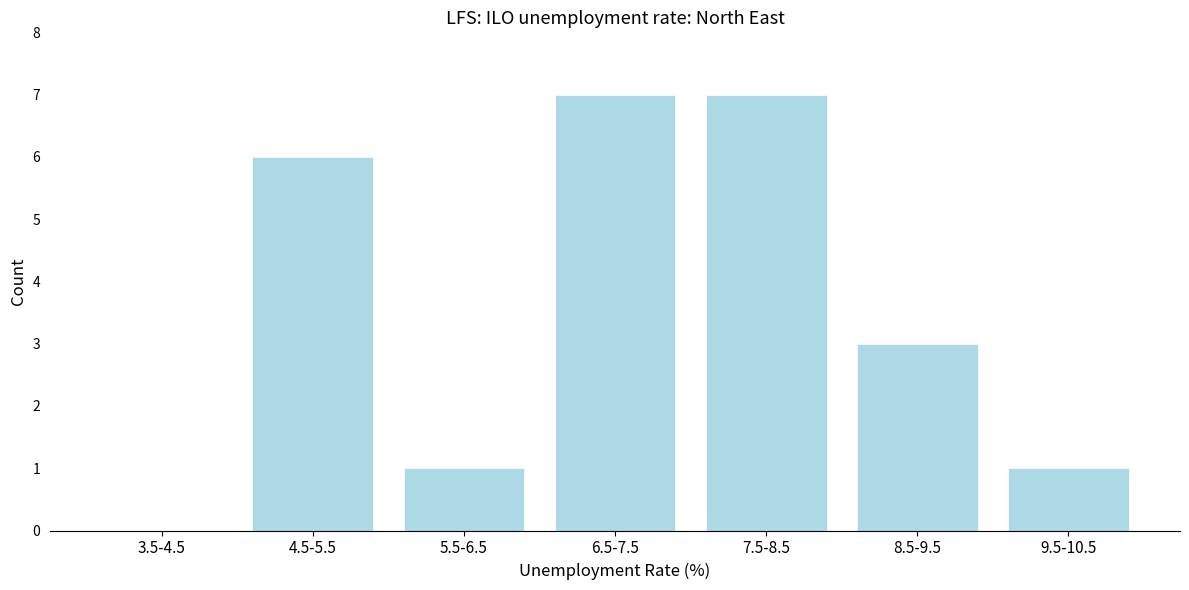

Reading left to right, what are all the values shown in this chart?

3.5-4.5=0	4.5-5.5=6	5.5-6.5=1	6.5-7.5=7	7.5-8.5=7	8.5-9.5=3	9.5-10.5=1